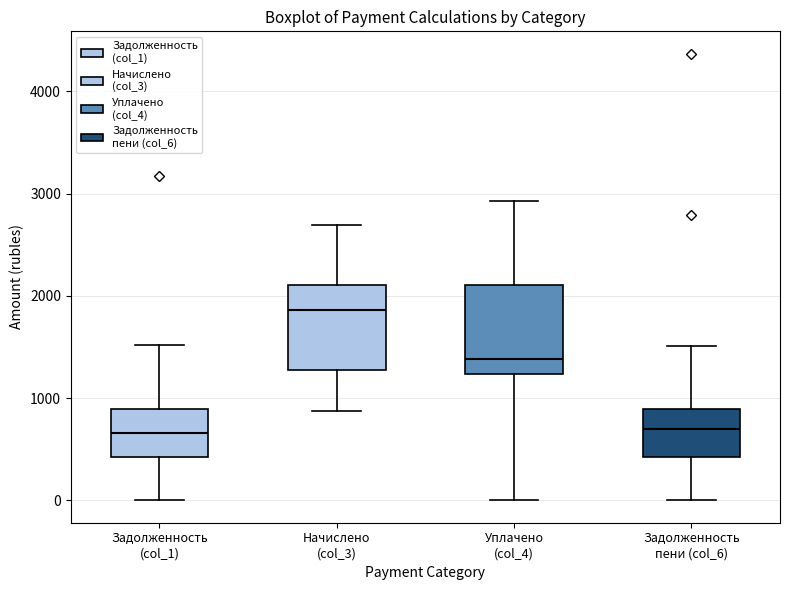

Reading left to right, transcribe this box plot: for each box, give where its median line is, the range the box spans, and where its two whiskers end, as read against the y-axis. The values are not printed on the chart, so give them approximately, as read against the axis.

Задолженность (col_1): median 700, box 400 to 900, whiskers 0 to 1500
Начислено (col_3): median 1900, box 1300 to 2100, whiskers 900 to 2700
Уплачено (col_4): median 1400, box 1200 to 2100, whiskers 0 to 2900
Задолженность пени (col_6): median 700, box 400 to 900, whiskers 0 to 1500